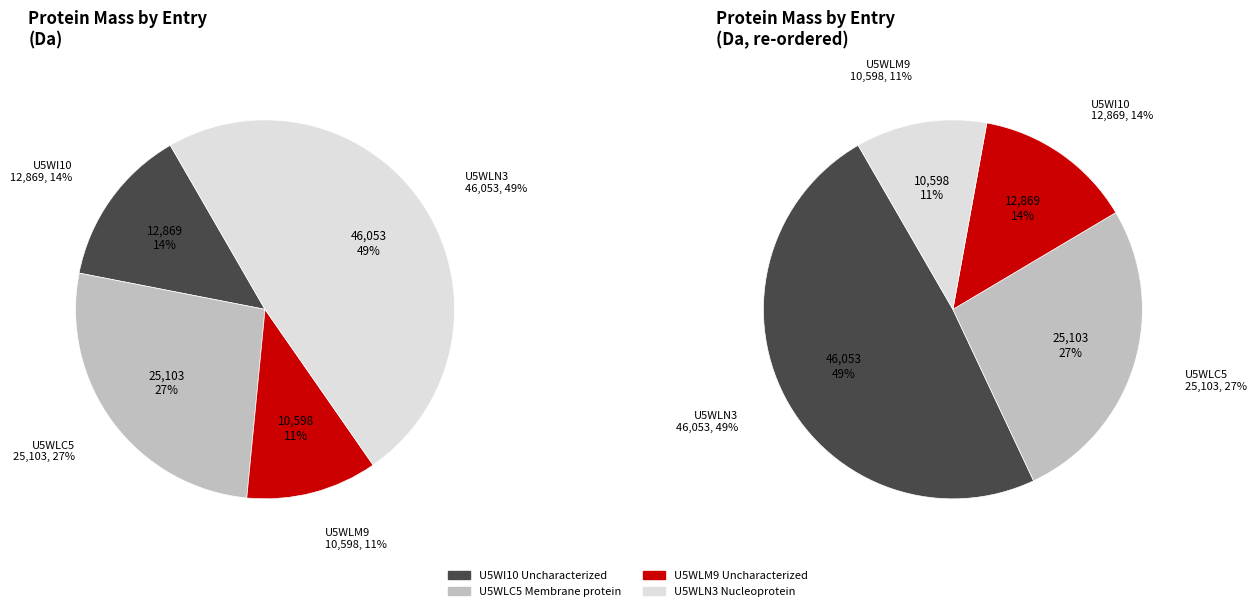

Rank the categories by value from highest to lowest.

U5WLN3 Nucleoprotein, U5WLC5 Membrane protein, U5WI10 Uncharacterized, U5WLM9 Uncharacterized